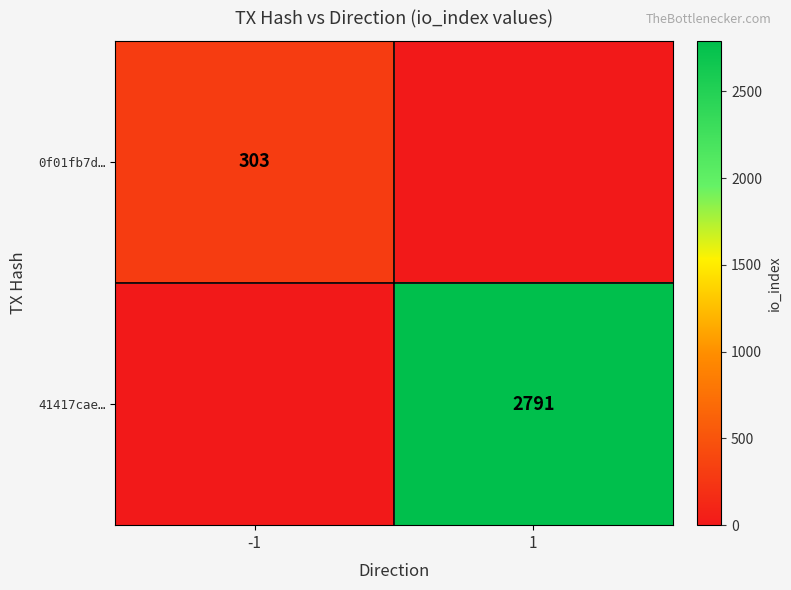

At which category is the sum across all series the highest?

1